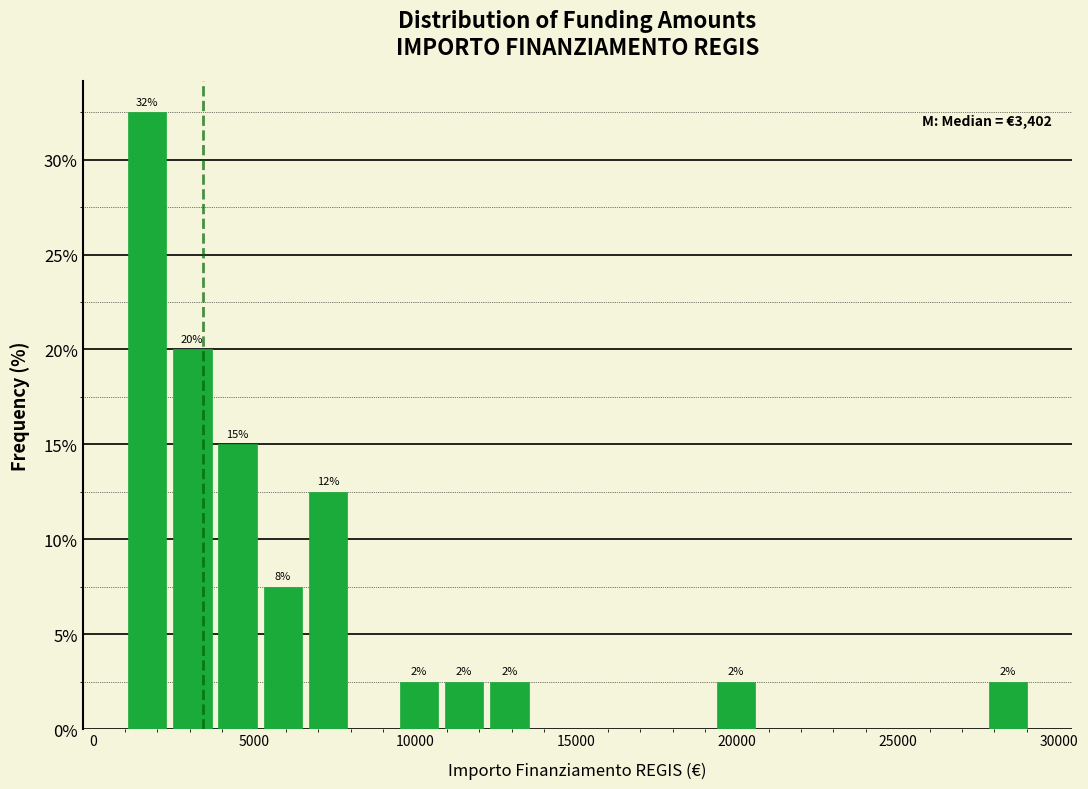

Around what value on the x-axis is the tallest bar? Give the approximate position of its centre, as read against the axis.

1500